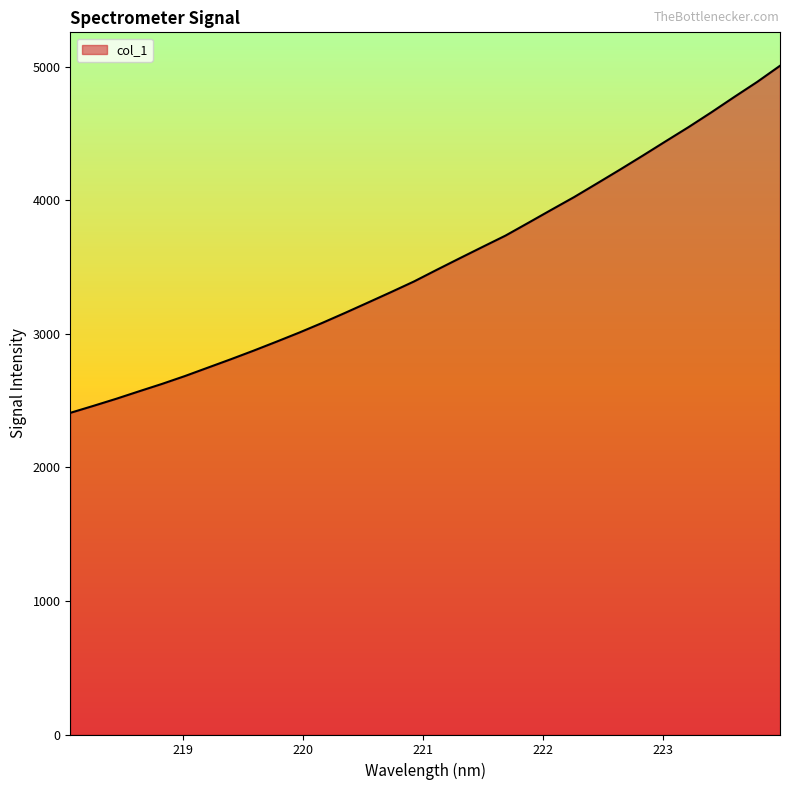

True or false: the data has more than 1 interior local peaks.

False